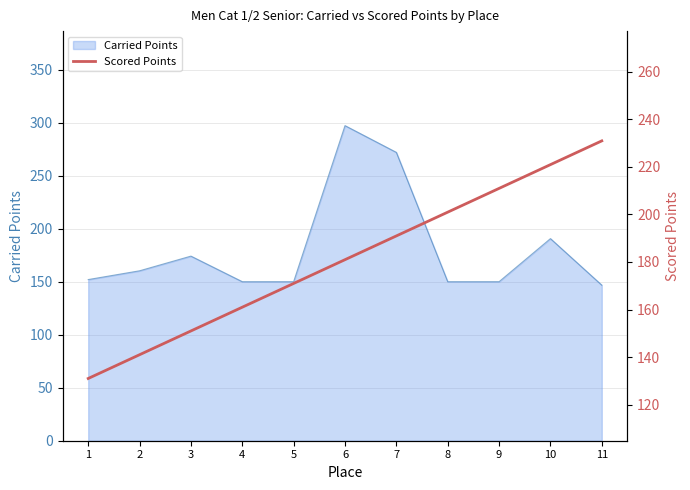

Reading left to right, extract all data points from this chart.

1=131.0	2=141.0	3=151.0	4=161.0	5=171.0	6=181.0	7=191.0	8=201.0	9=211.0	10=221.0	11=231.0